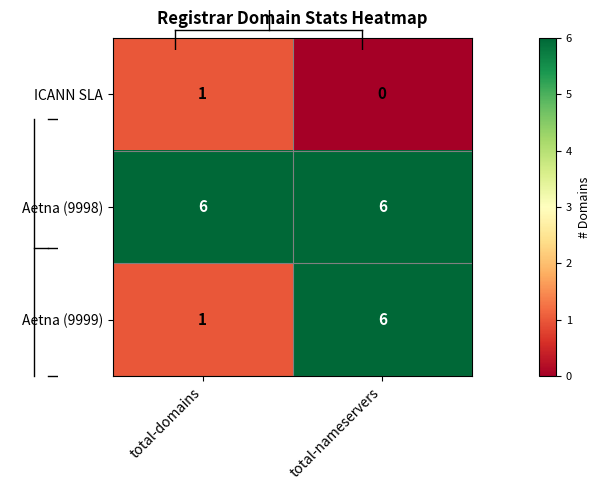

True or false: Aetna (9999) has a value of 3 at total-nameservers.

False